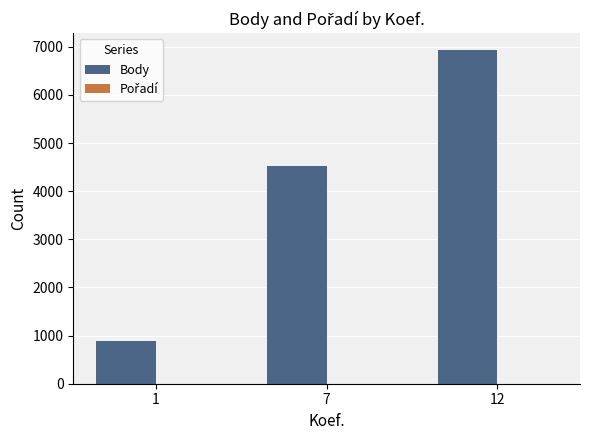

The value of Body at 1 is 587. True or false?

False